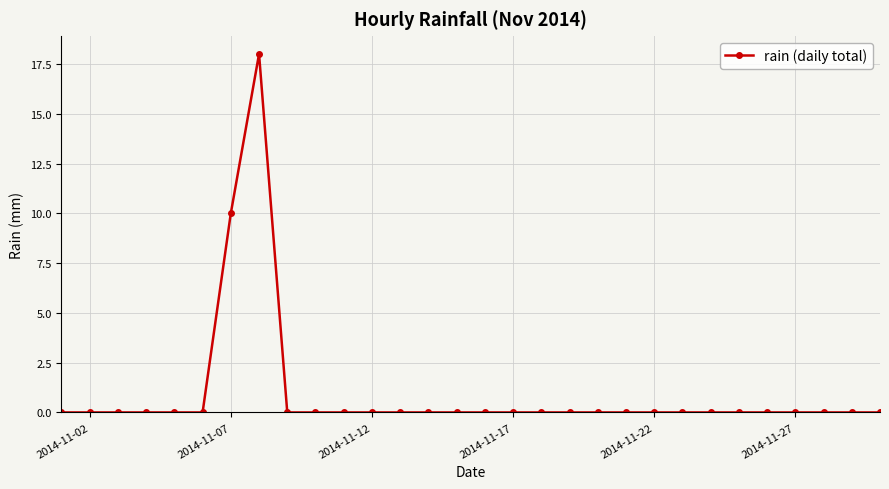

Reading left to right, transcribe all the data shown in this chart.

0	0	0	0	0	0	10	18	0	0	0	0	0	0	0	0	0	0	0	0	0	0	0	0	0	0	0	0	0	0